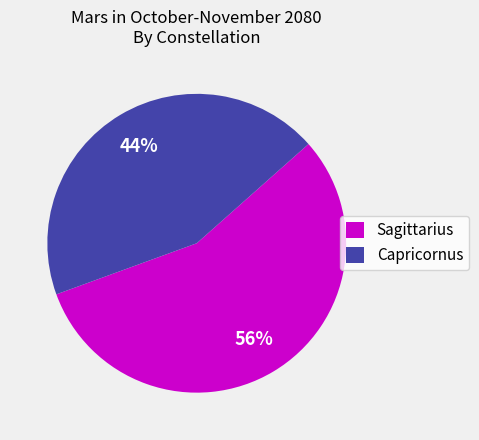

Is it true that Sagittarius is 42% of the pie?

False